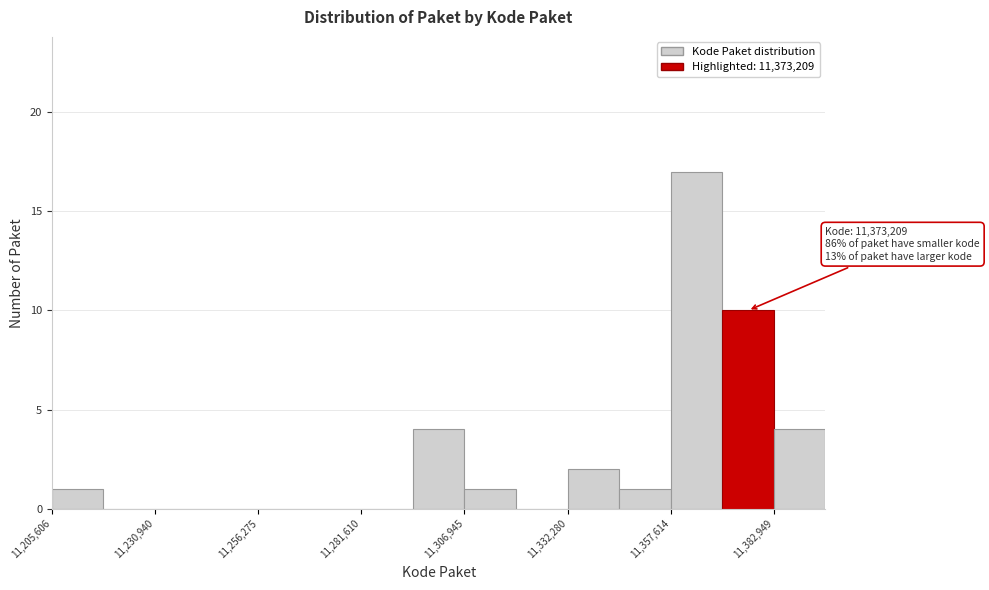

Around what value on the x-axis is the tallest bar? Give the approximate position of its centre, as read against the axis.

11365000